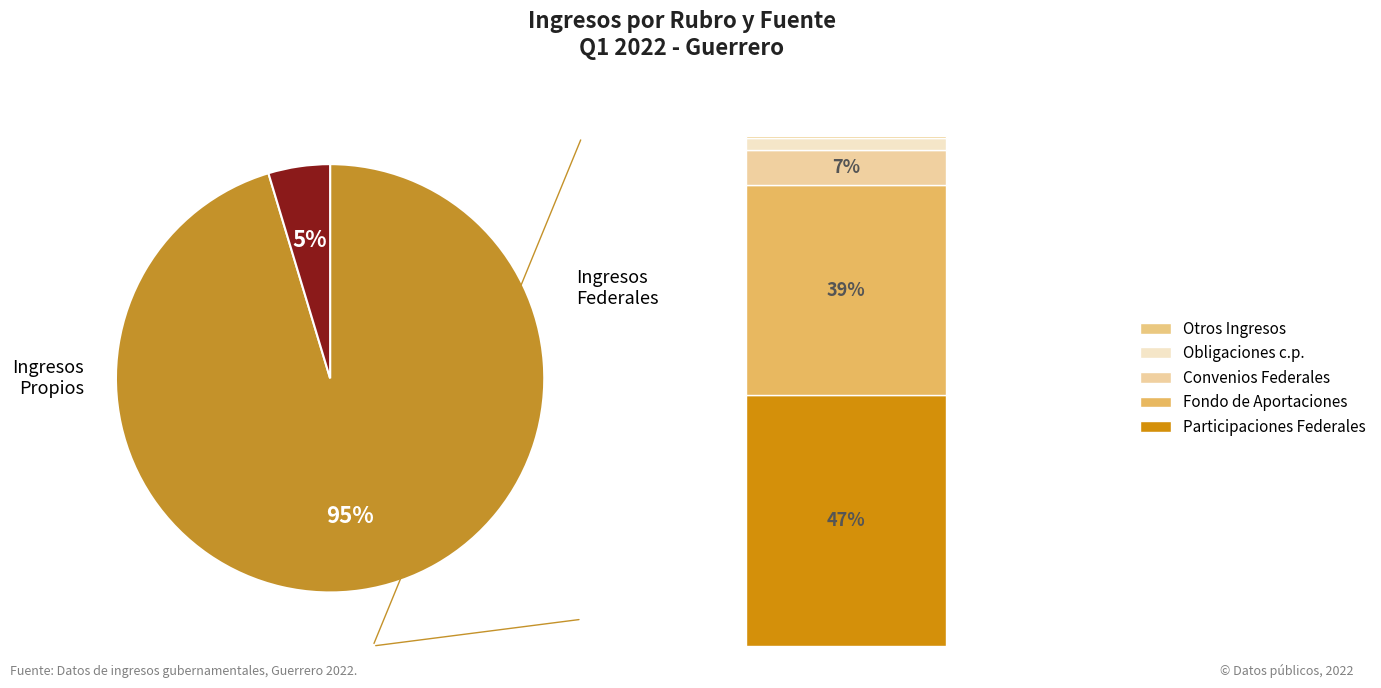

True or false: Derechos accounts for 11% of the total.

False